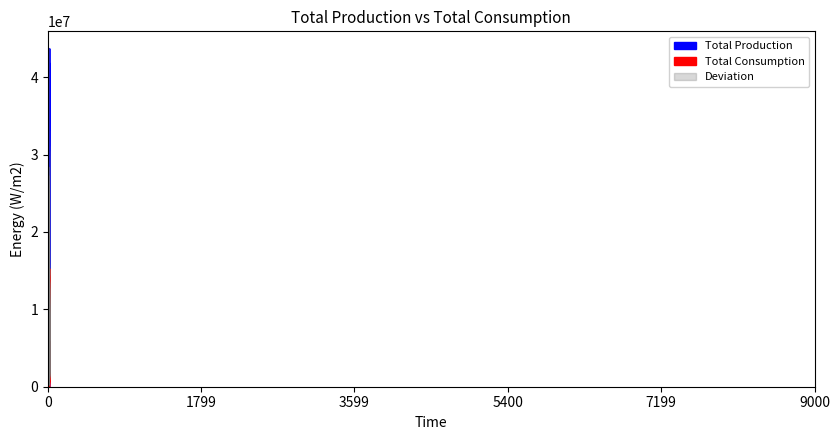

Rank the series at 3269563 from lowest to highest value.

Total Production, Total Consumption